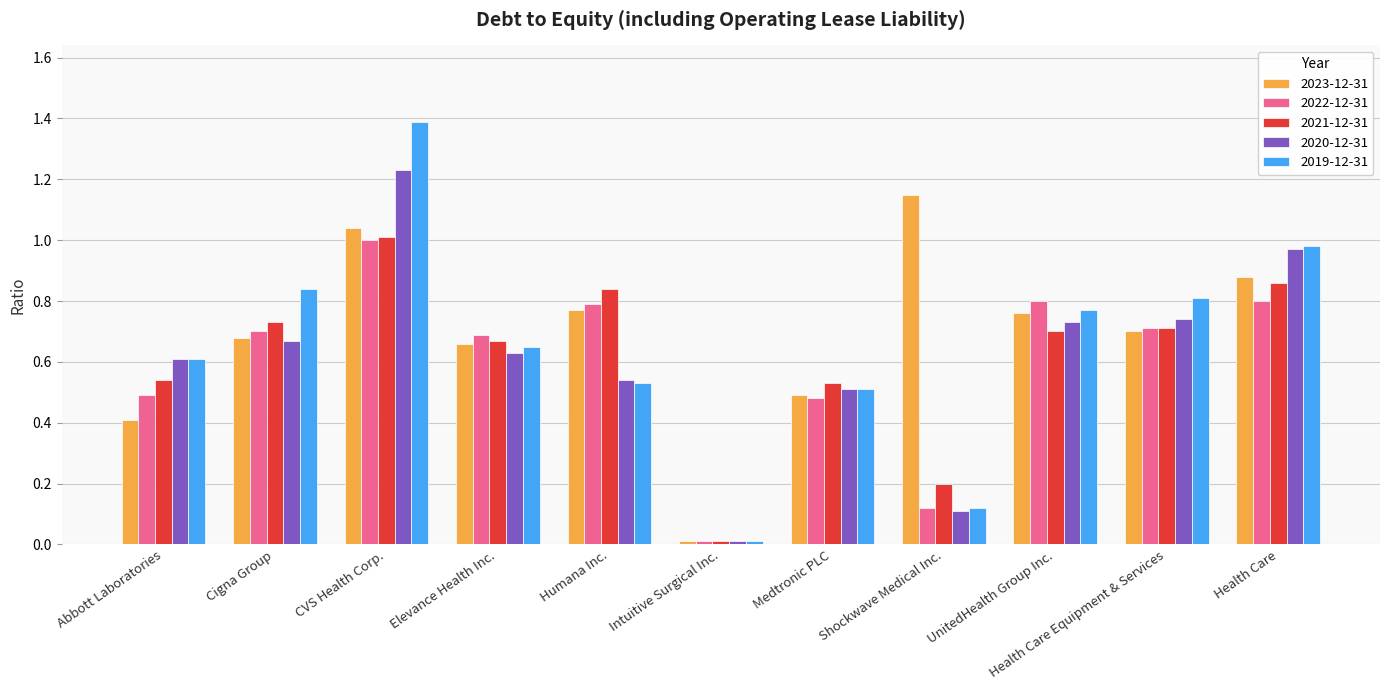

What is the sum of all 2020-12-31 values?

6.8